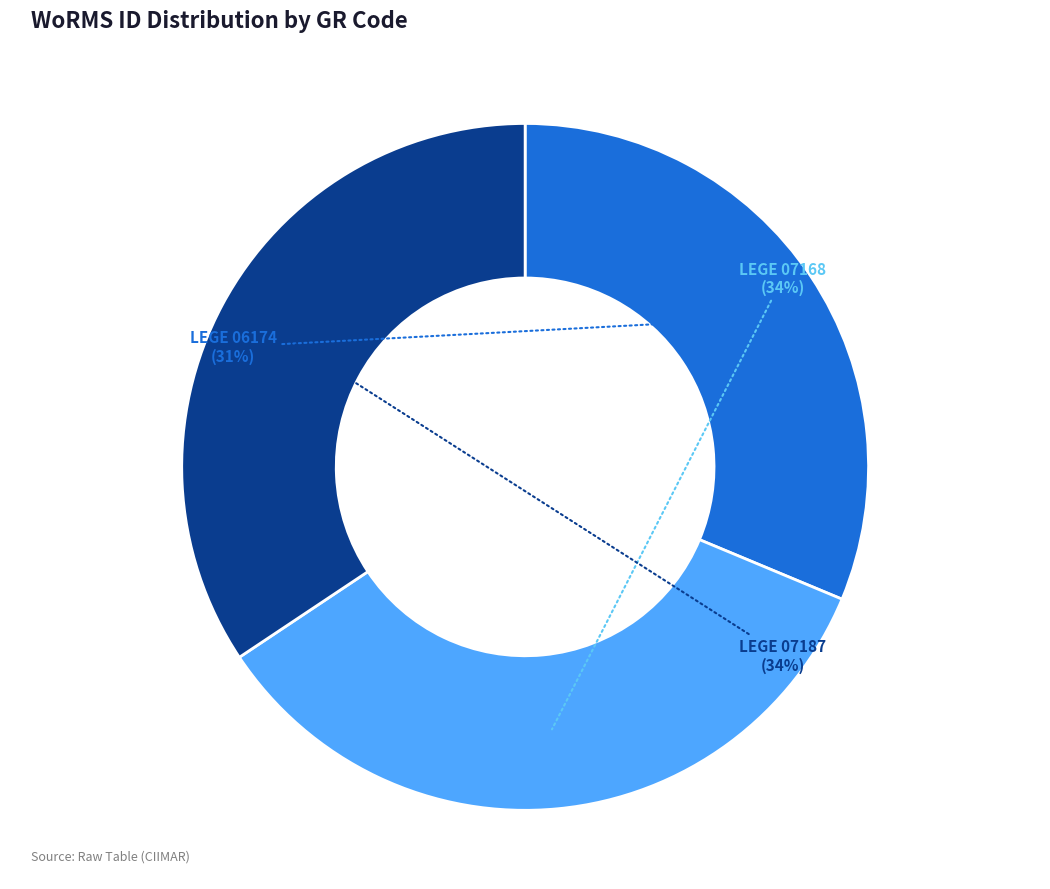

Combined, do LEGE 06174 and LEGE 07168 account for over 50%?

Yes